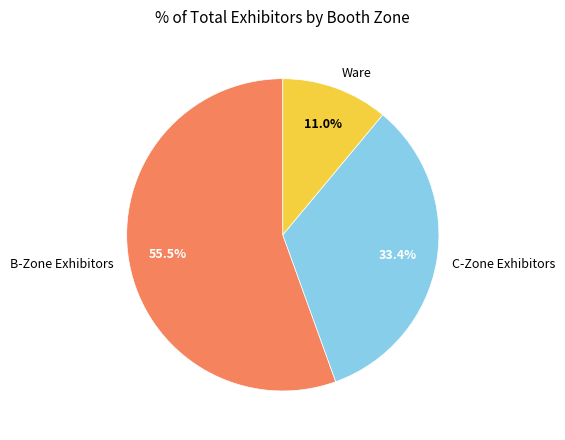

Which has a higher value, C-Zone Exhibitors or B-Zone Exhibitors?

B-Zone Exhibitors